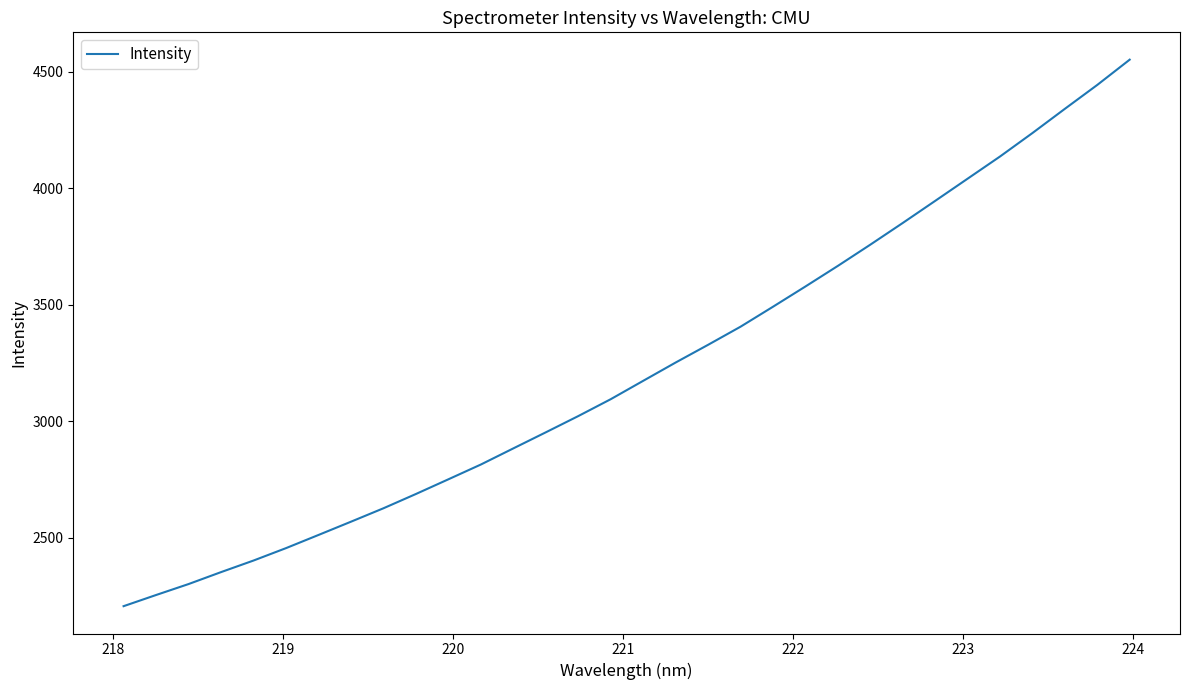

What is the greatest value displayed?

4551.3